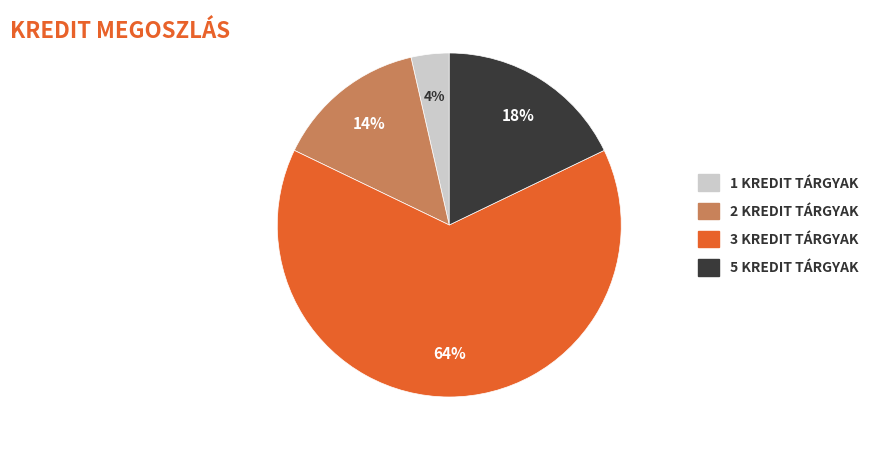

Is there any slice that represents more than half of the pie?

Yes